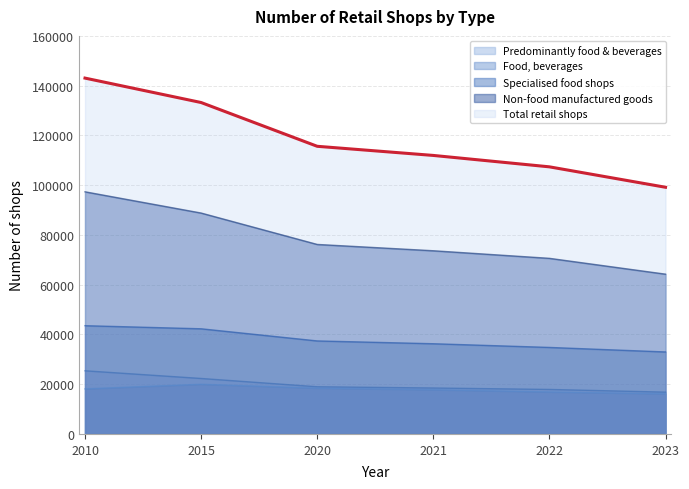

What is the difference between the Non-food manufactured goods values at 2010 and 2022?

26744